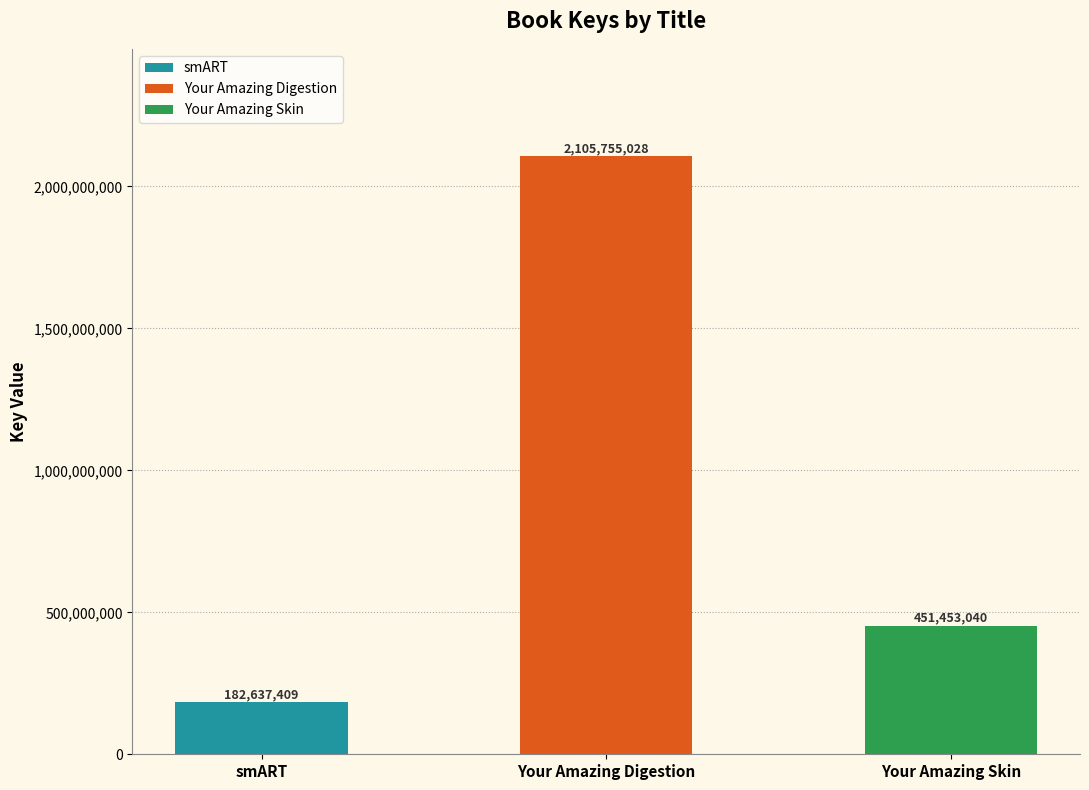

What is the ratio of the value at Your Amazing Skin to the value at Your Amazing Digestion?

0.2